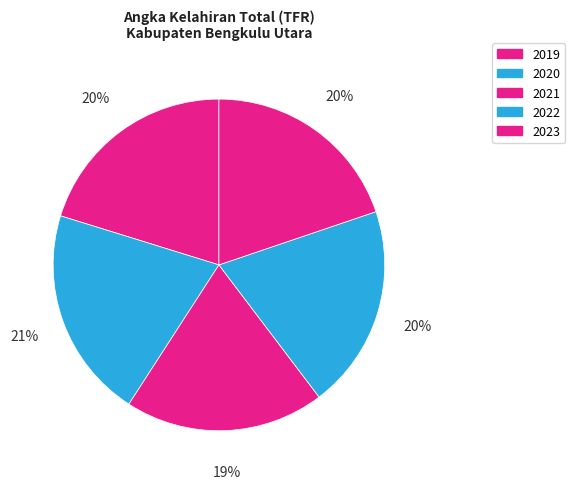

Is 2021 the majority of the pie?

No